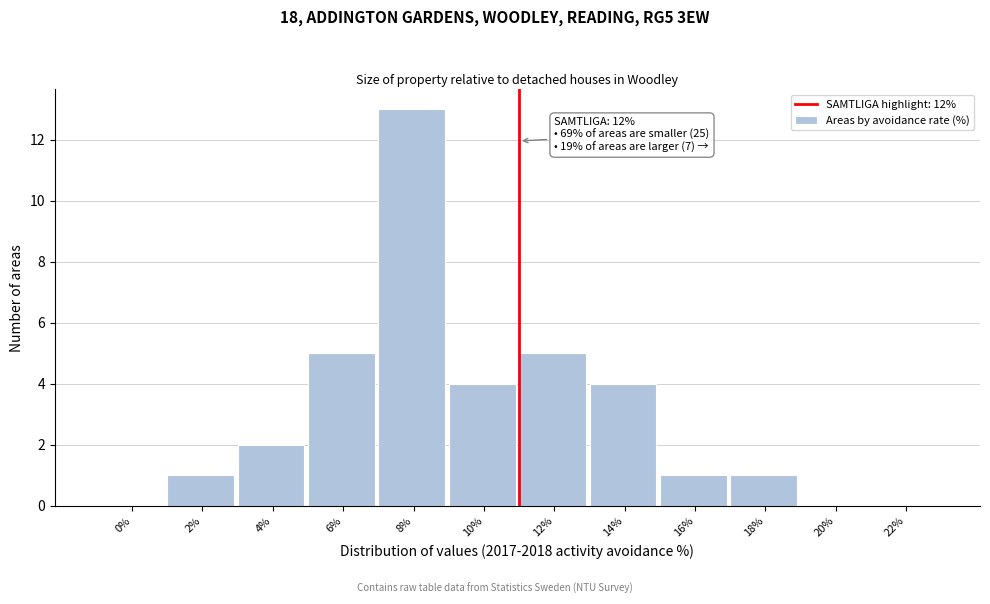

Reading right to left, what are all the values shown in this chart?

22%=0	20%=0	18%=1	16%=1	14%=4	12%=5	10%=4	8%=13	6%=5	4%=2	2%=1	0%=0